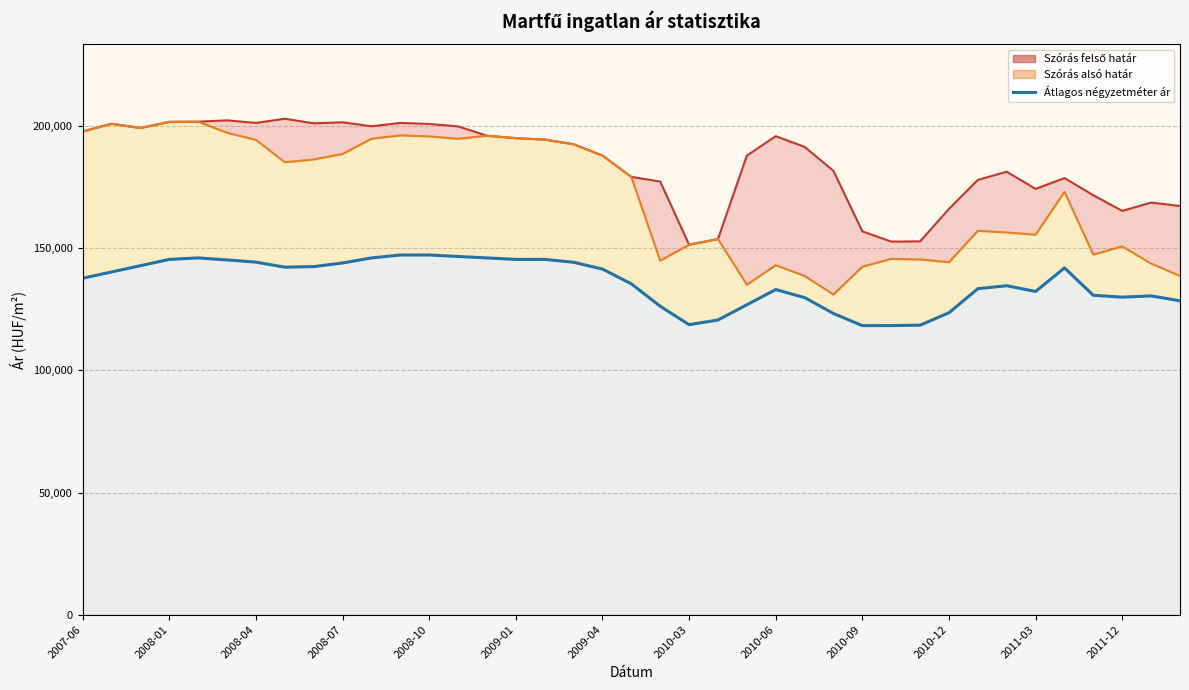

Where is the data nearest to the value 132794?

2010-06